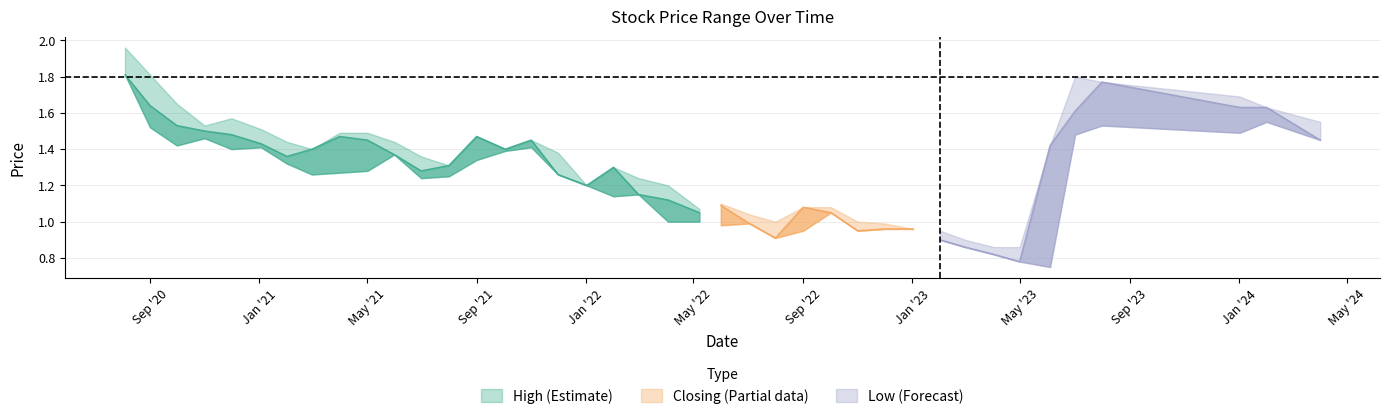

How many lines are shown in the chart?

3